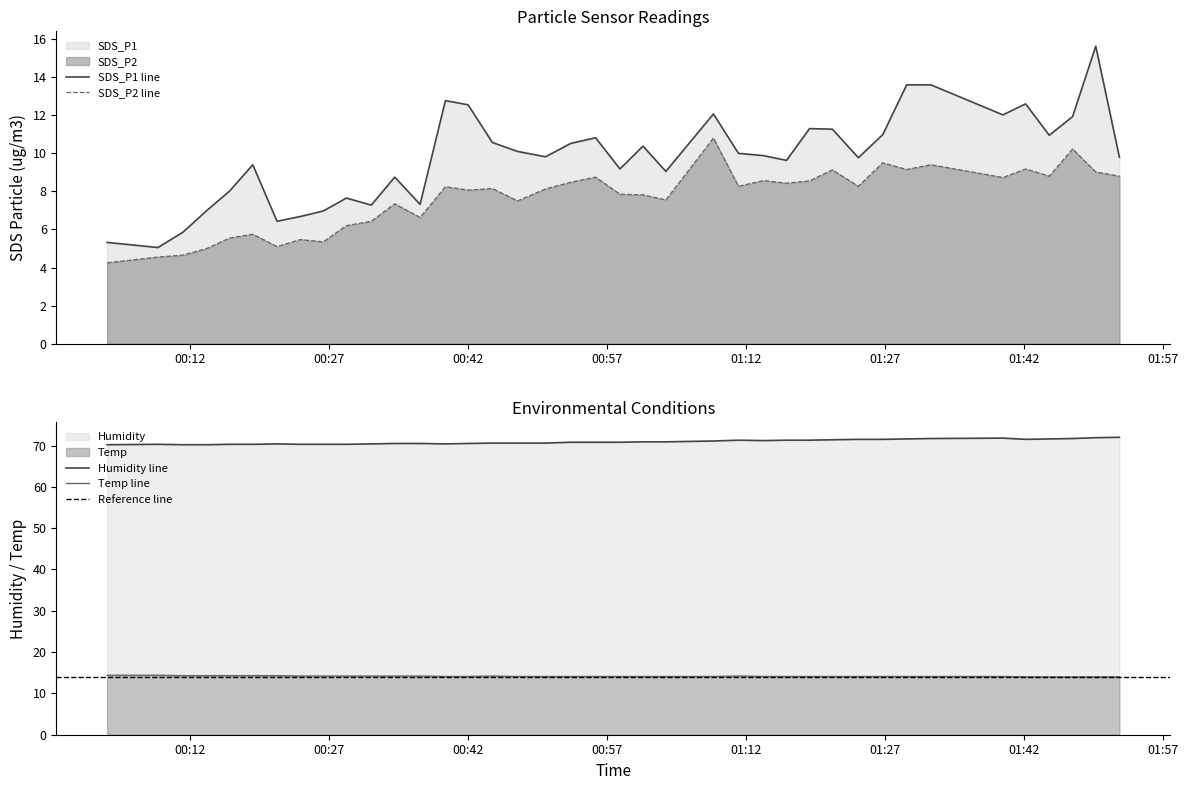

True or false: SDS_P2 line and SDS_P1 line cross at least once.

False